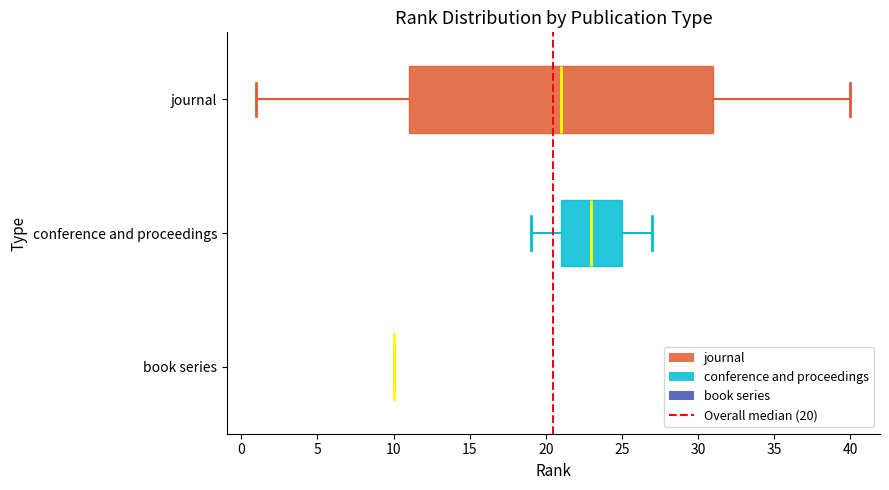

Reading bottom to top, transcribe this box plot: for each box, give where its median line is, the range the box spans, and where its two whiskers end, as read against the x-axis. The values are not printed on the chart, so give them approximately, as read against the axis.

book series: box collapsed to a line at 10, whiskers 10 to 10
conference and proceedings: median 23, box 21 to 25, whiskers 19 to 27
journal: median 21, box 11 to 31, whiskers 1 to 40